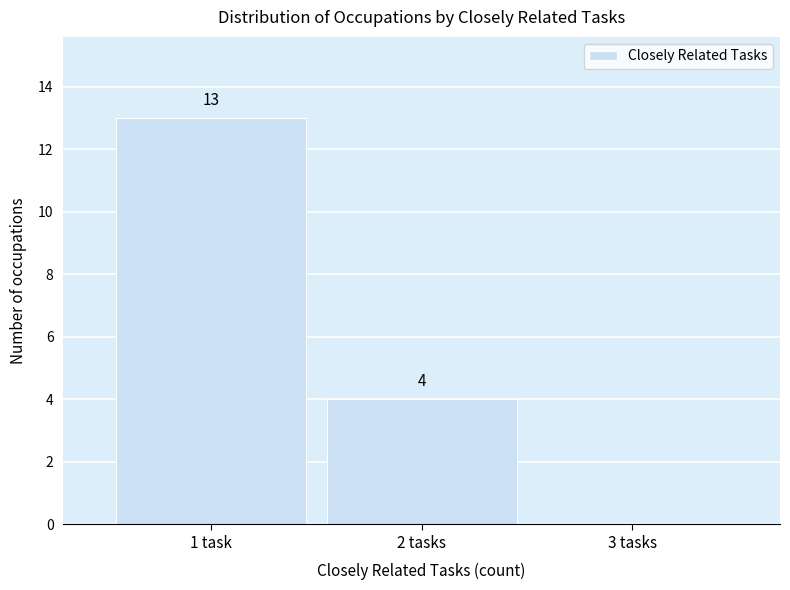

Reading left to right, list all the values displayed in this chart.

1 task=13	2 tasks=4	3 tasks=0